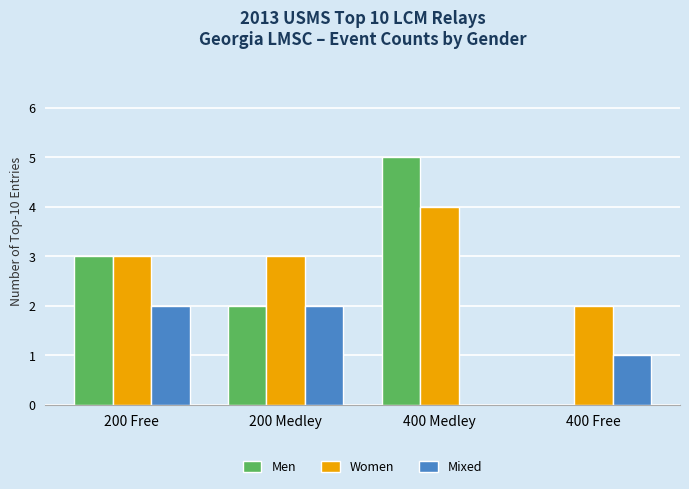

True or false: Men has a value of 5 at 400 Medley.

True